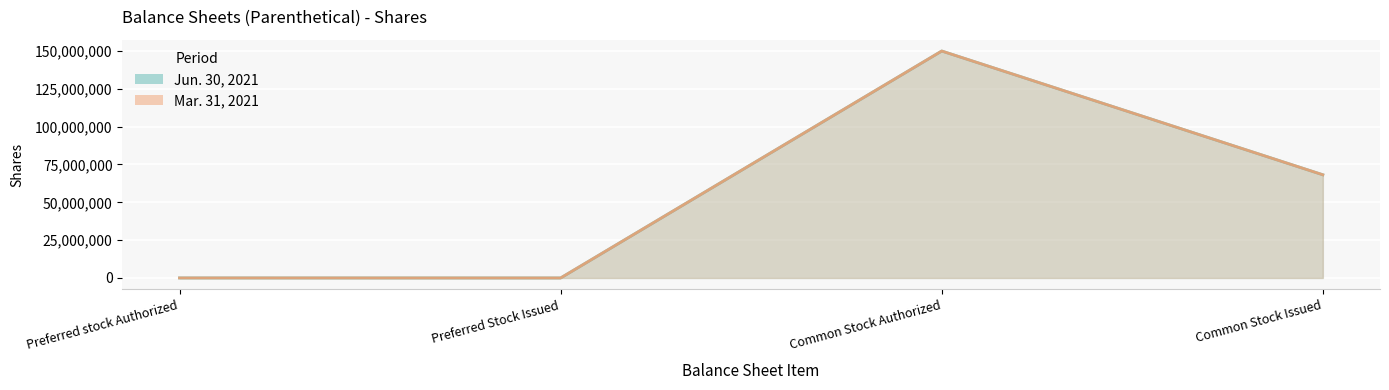

At how many categories does at least one series exceed 32359167?

2